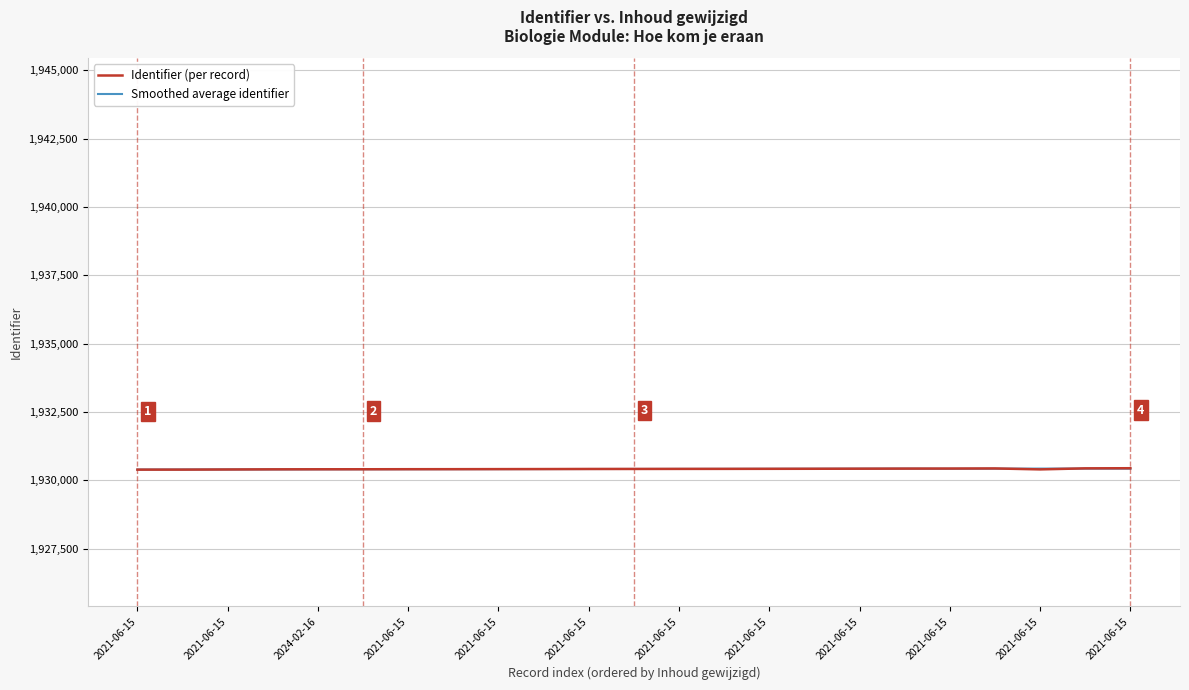

Which series has the widest spread of values?

Identifier (per record)